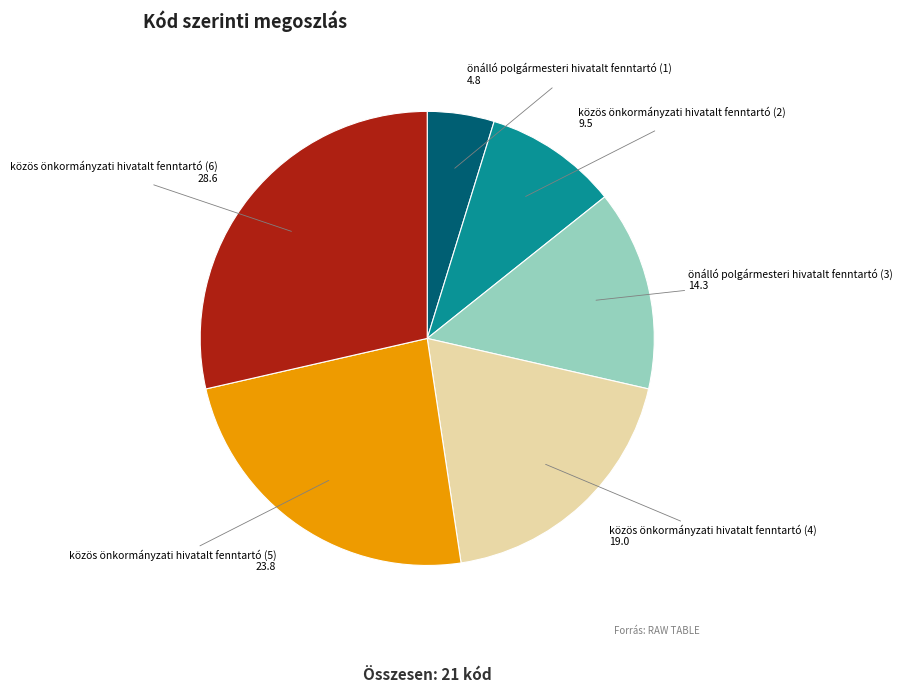

Which category has the biggest portion of the pie?

közös önkormányzati hivatalt fenntartó (6)